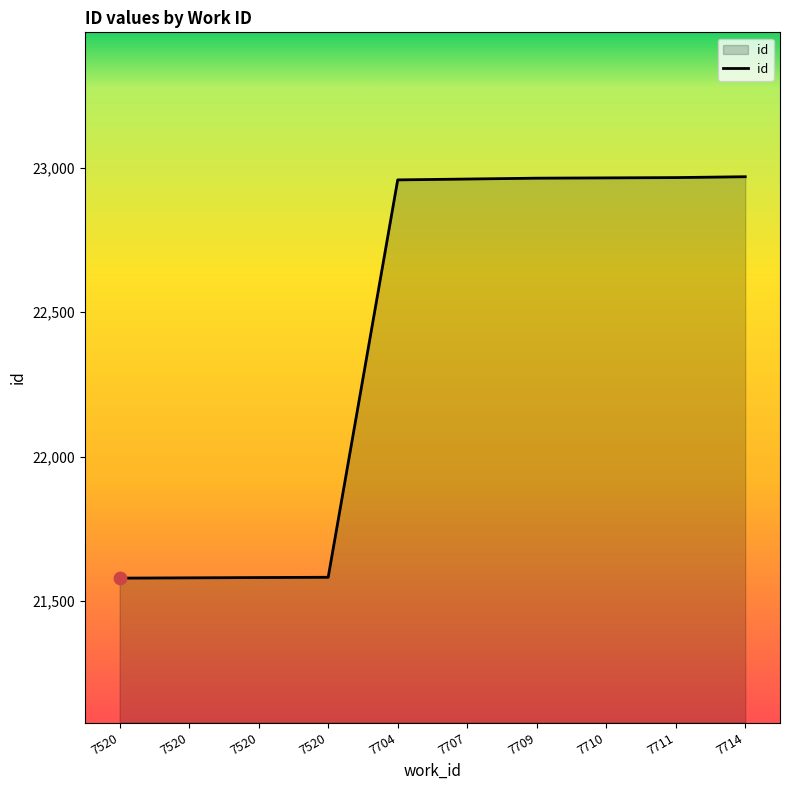

Is this an area chart (filled region under the line)?

Yes